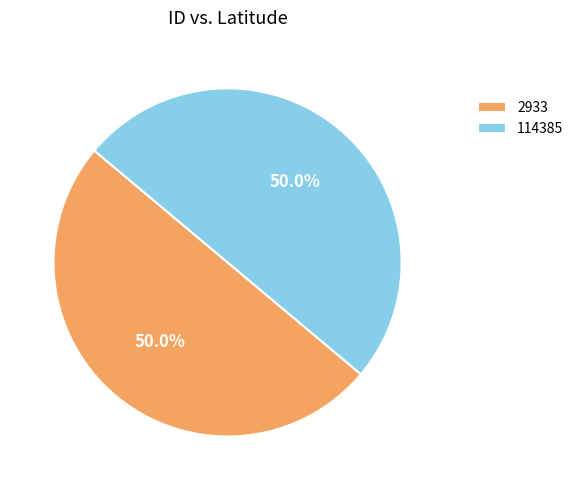

Combined, what portion of the pie is 114385 and 2933?

100.0%